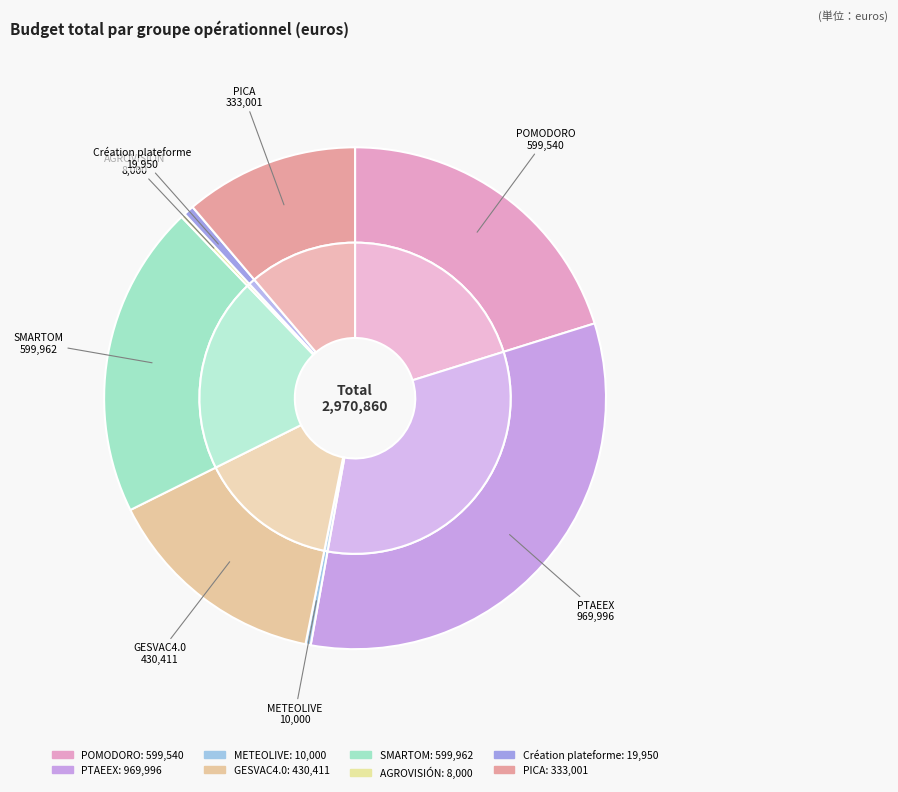

Is the sum of METEOLIVE and GESVAC4.0 greater than half?

No